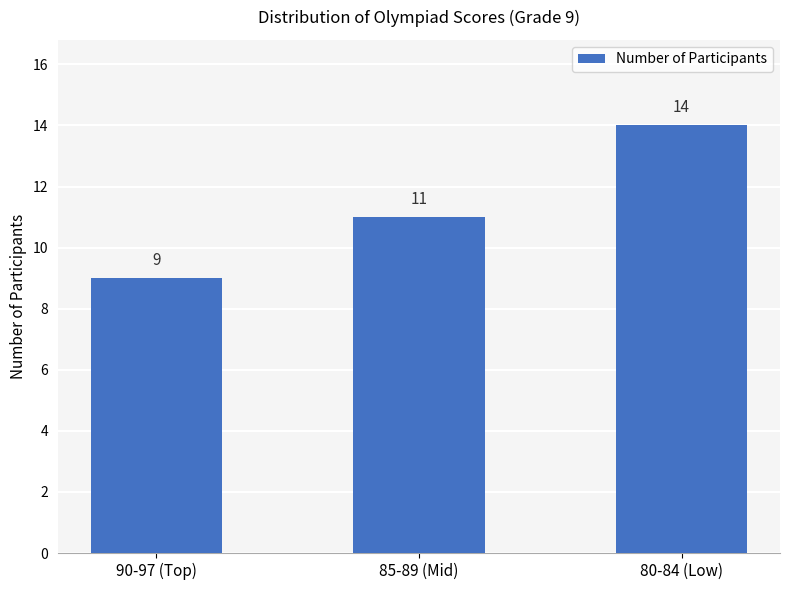

Reading left to right, what are all the values shown in this chart?

9	11	14